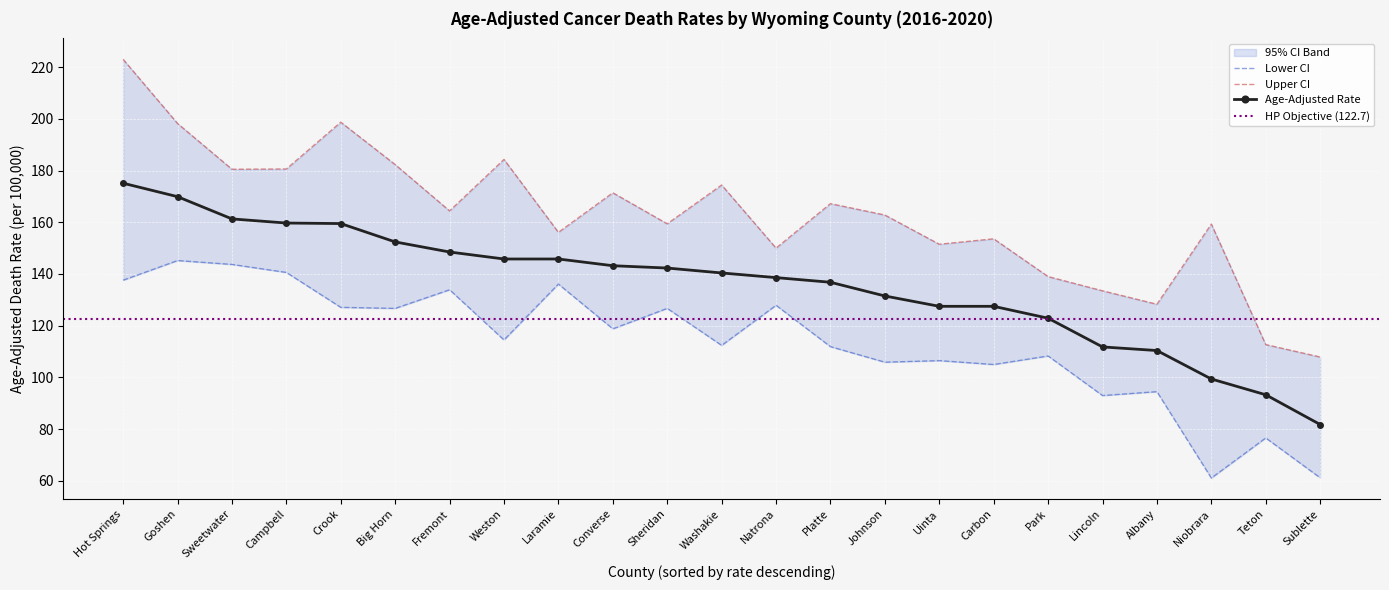

Is this an area chart (filled region under the line)?

No